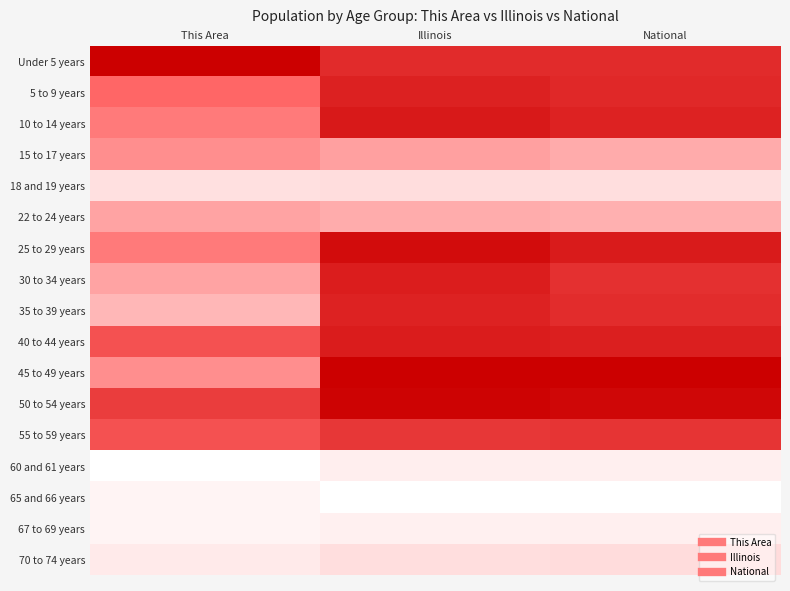

At which category is the sum across all series the highest?

Illinois